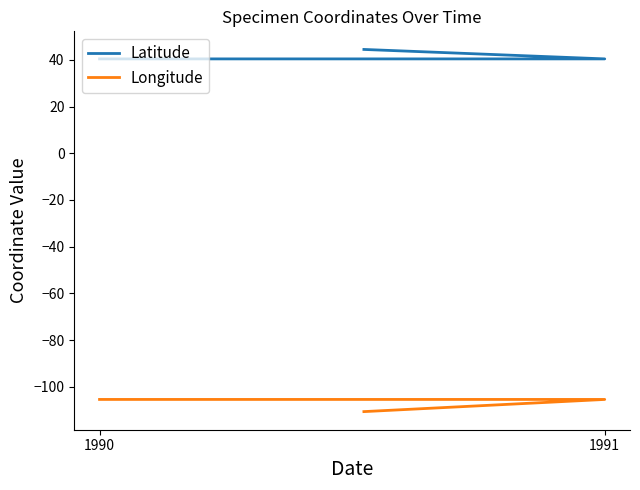

Rank the series by their maximum value, from lowest to highest.

Longitude, Latitude